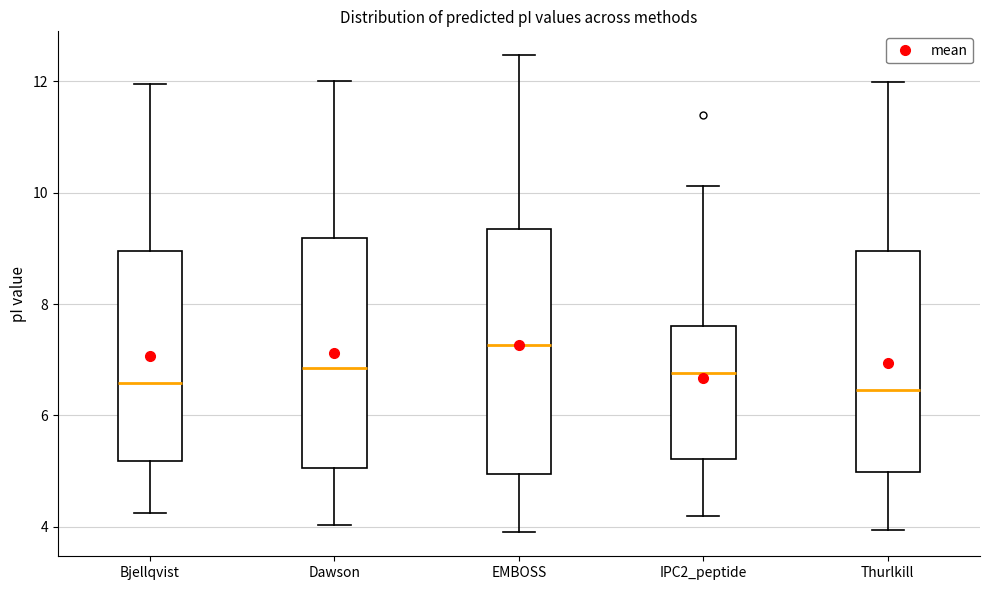

Reading left to right, read every box against the y-axis: the position of its median line, the range the box covers, and the ends of its whiskers. The values are not printed on the chart, so give them approximately, as read against the axis.

Bjellqvist: median 6.6, box 5.2 to 9.0, whiskers 4.2 to 12.0
Dawson: median 6.8, box 5.0 to 9.2, whiskers 4.0 to 12.0
EMBOSS: median 7.2, box 5.0 to 9.4, whiskers 3.8 to 12.4
IPC2_peptide: median 6.8, box 5.2 to 7.6, whiskers 4.2 to 10.2
Thurlkill: median 6.4, box 5.0 to 9.0, whiskers 4.0 to 12.0